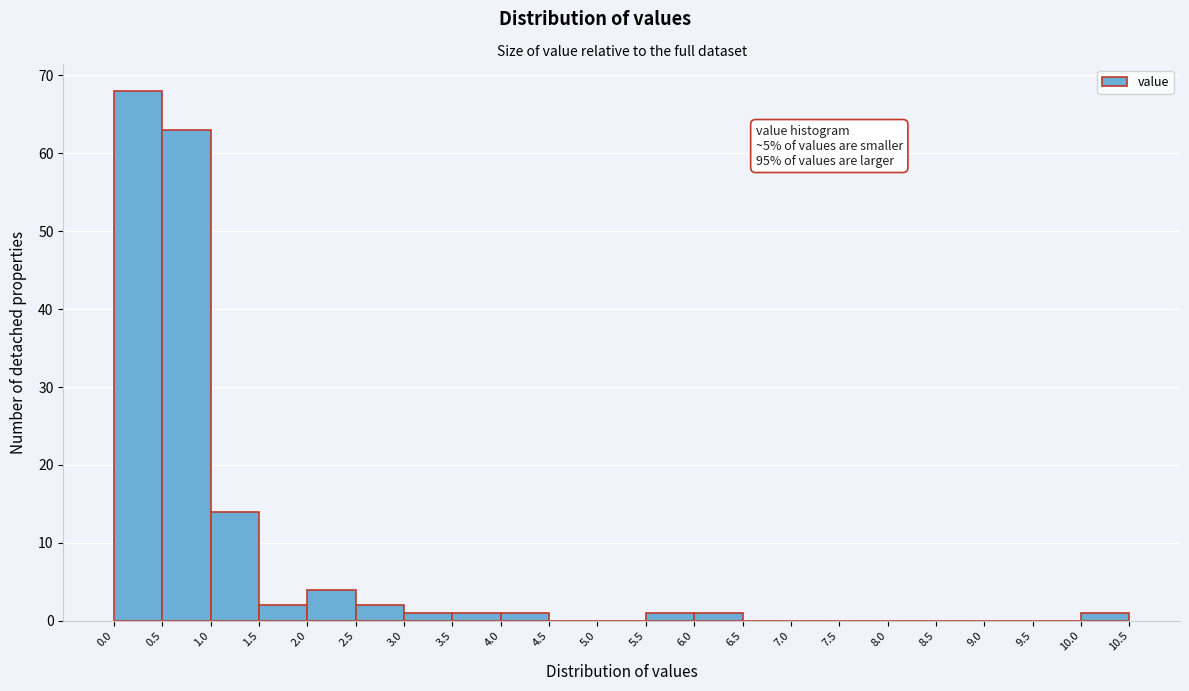

Over which range of the x-axis is the bar tallest?

0.0 to 0.5